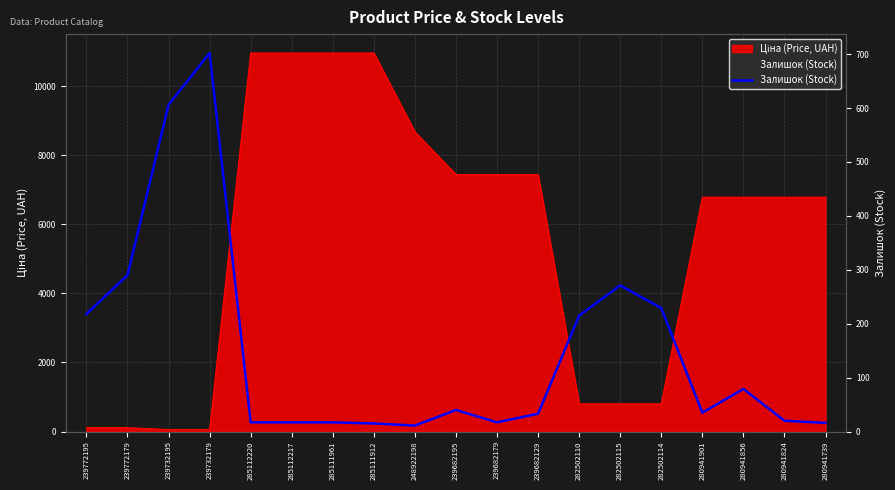

What is the change in value from 282502110 to 282502115?

+56